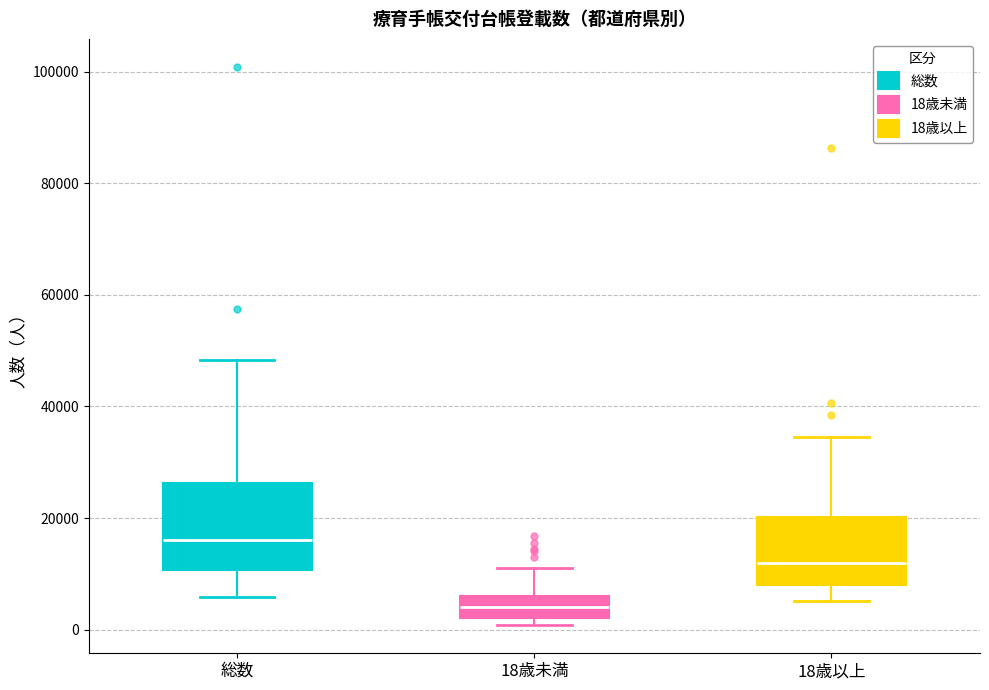

Where does the lower whisker of the box for 18歳以上 end on the y-axis? The values are not printed on the chart, so give them approximately, as read against the axis.

6000